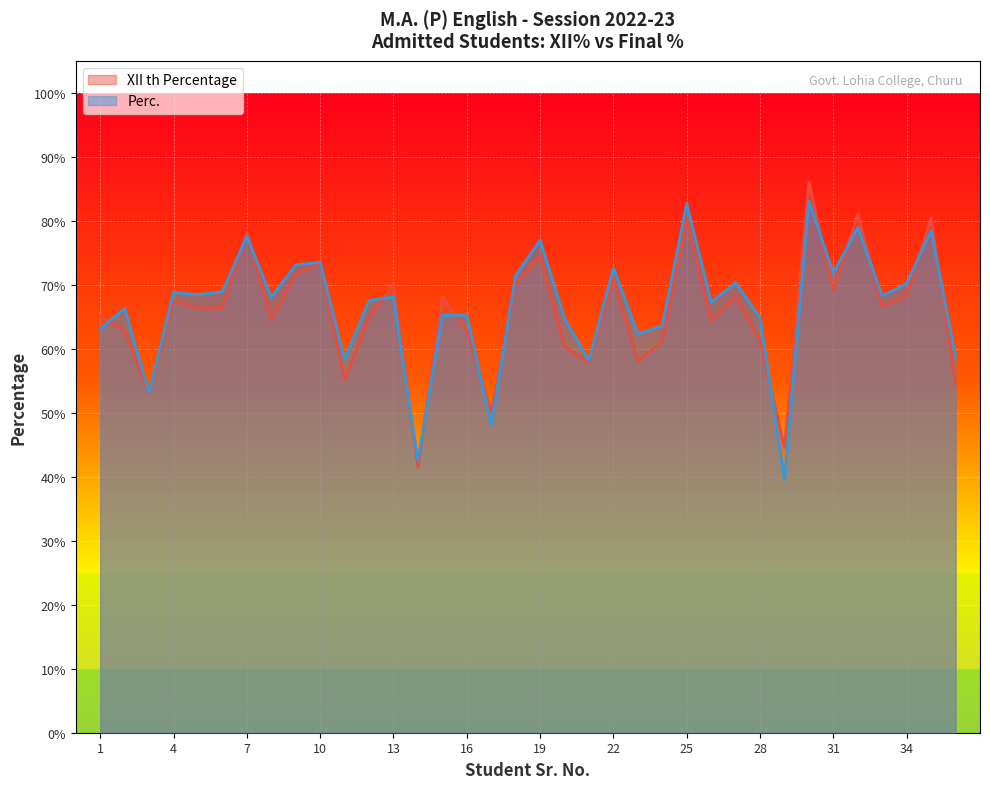

What is the spread (max minus min) of values at 1?

2.0